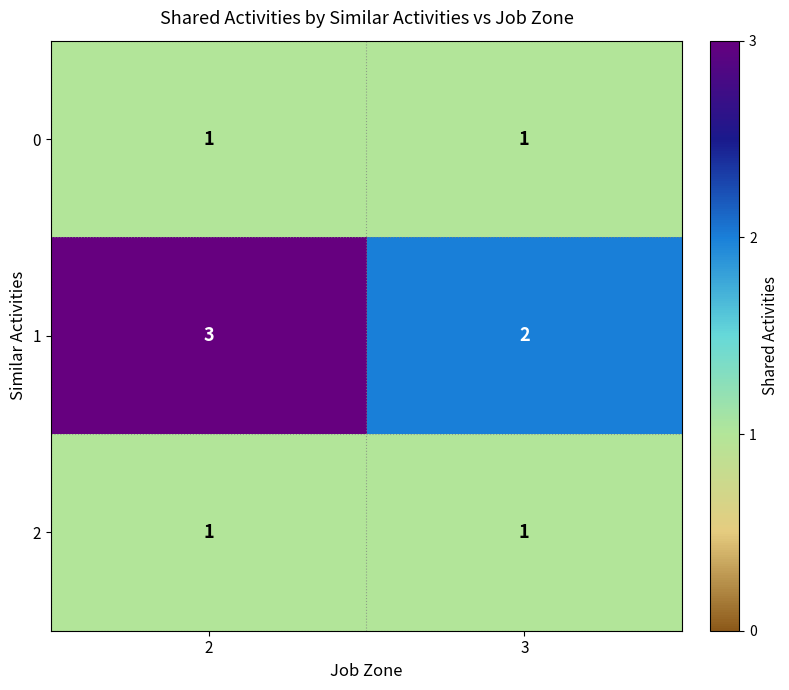

What is the total value across all series at 3?

4